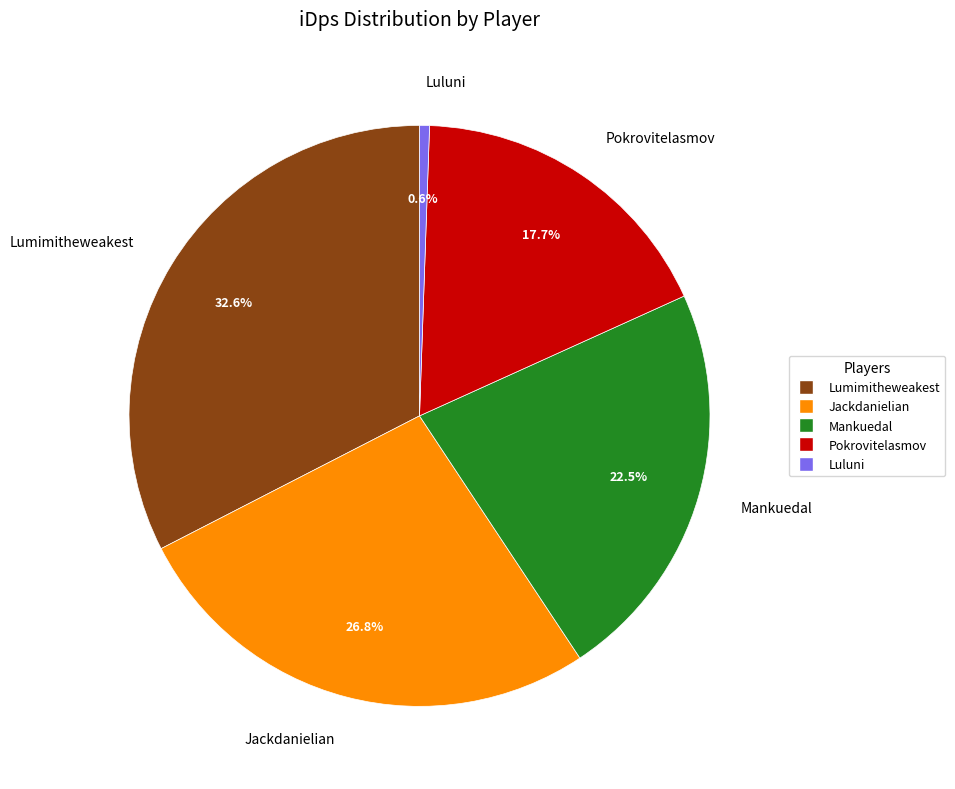

Count the number of slices in the pie.

5